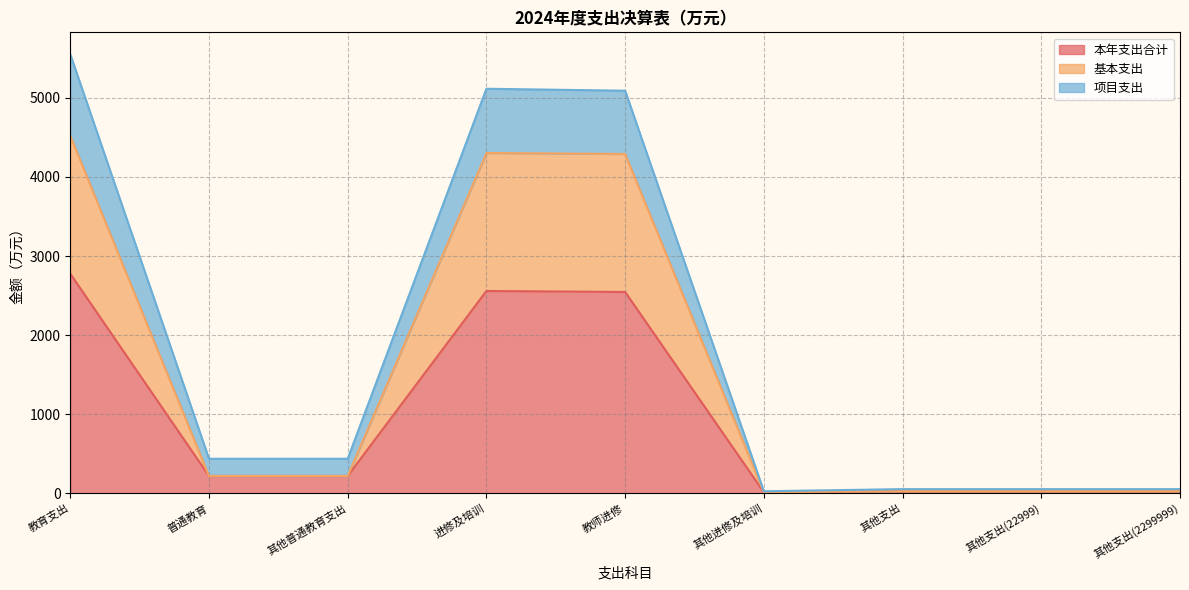

What value does the 本年支出合计 series have at 教师进修?

2545.7